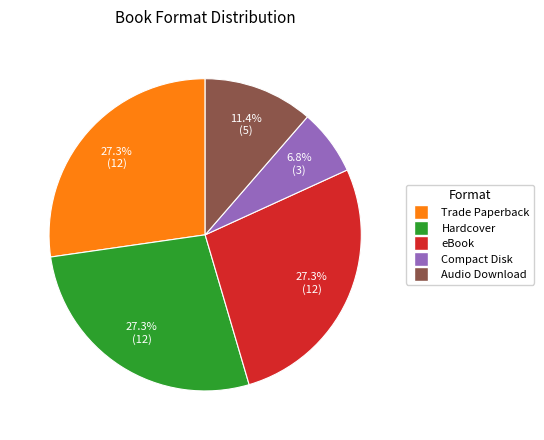

Which slice is the smallest?

Compact Disk